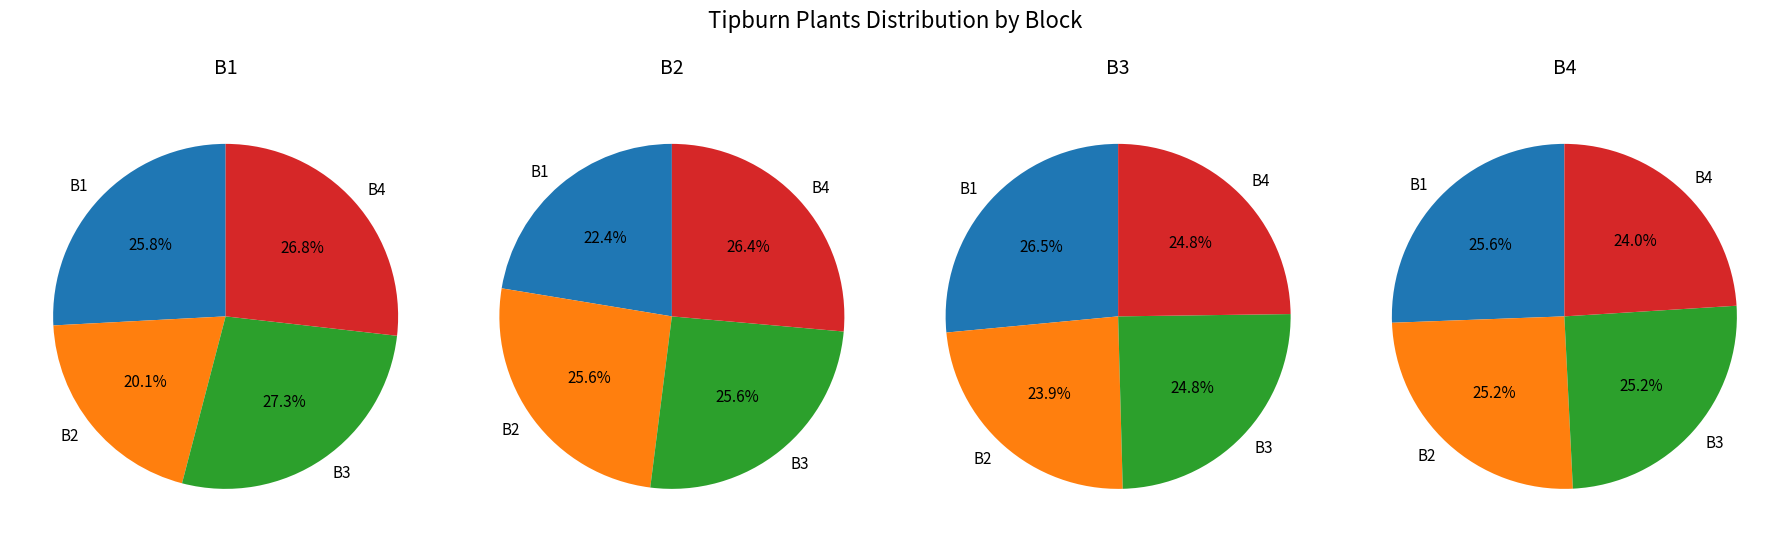

Between B3 and B1, which is larger?

B1